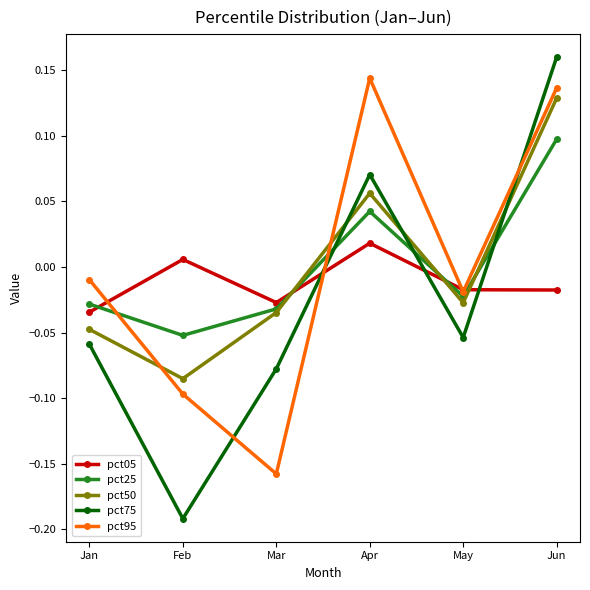

The value of pct75 at Apr is 0.1. True or false?

True